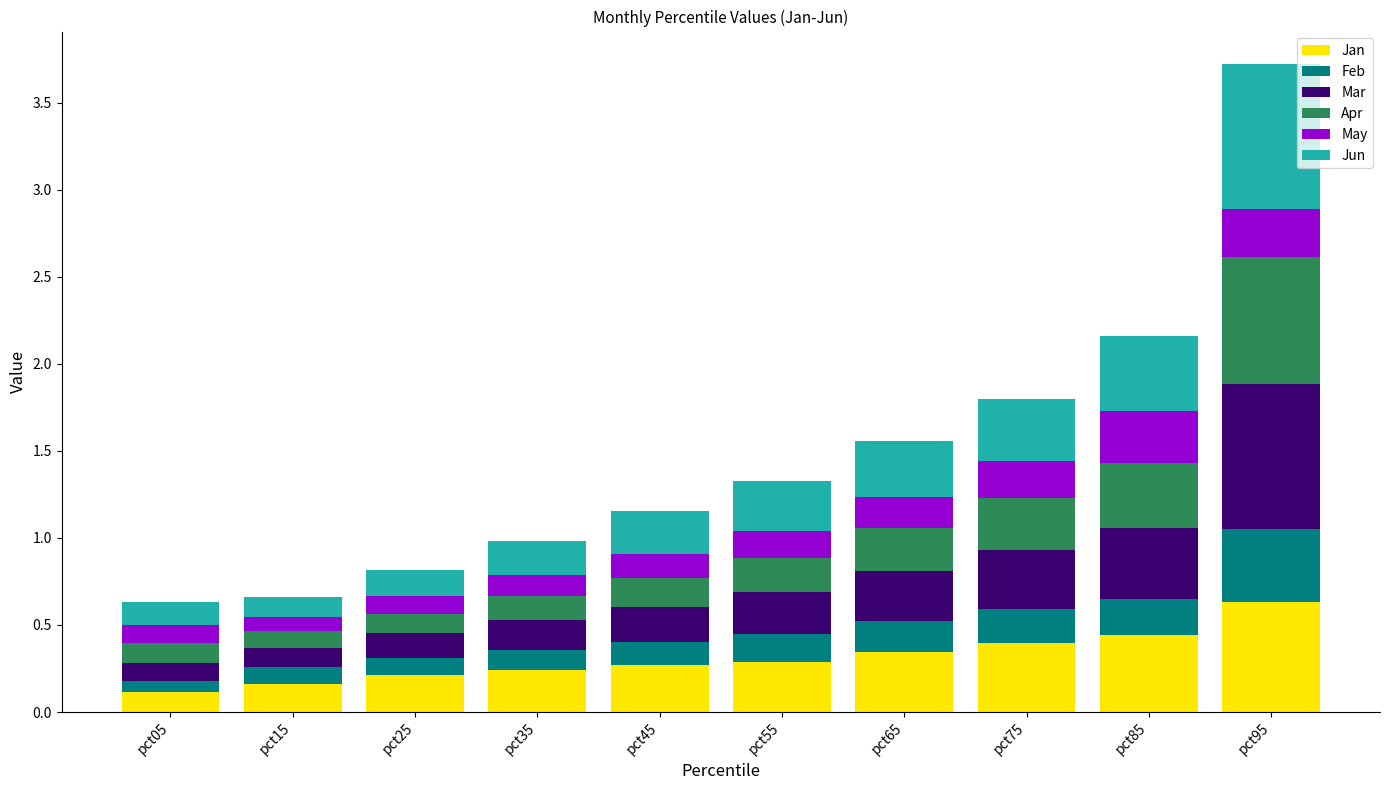

What is the sum of all Jan values?

3.1